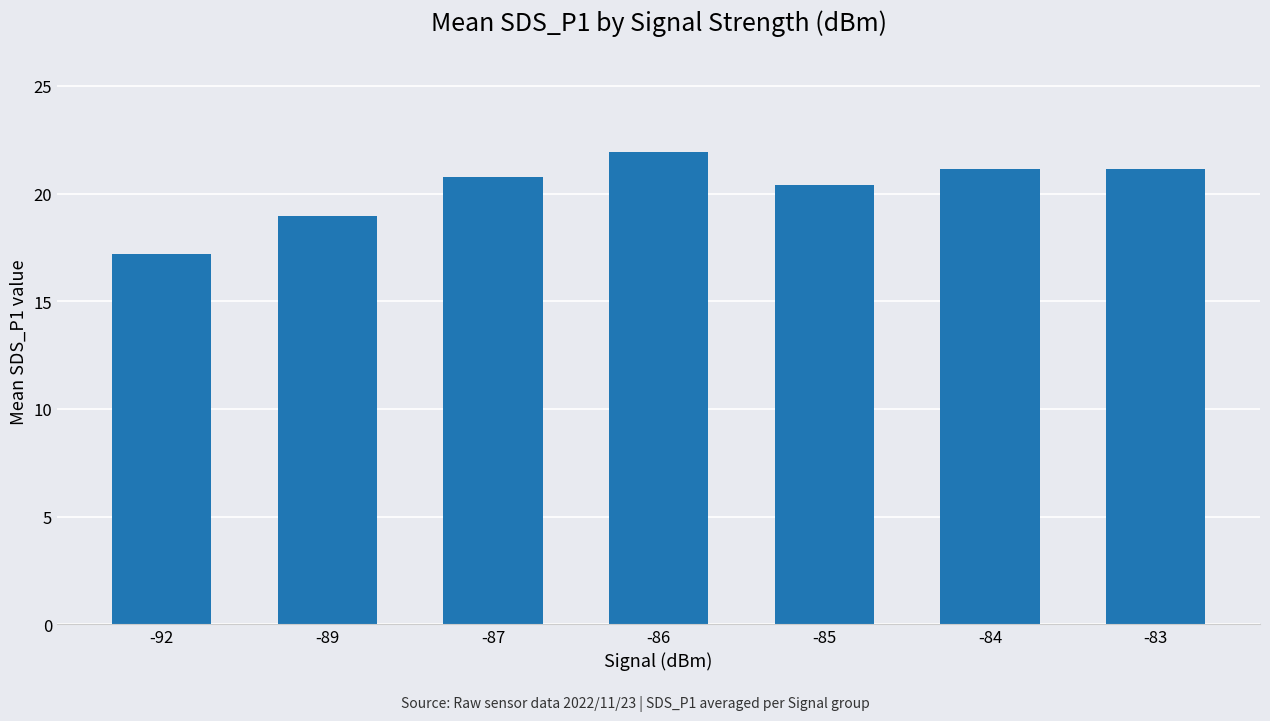

What is the average value?

20.2